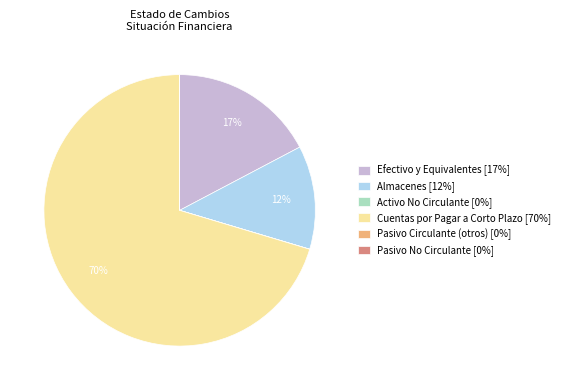

Do Efectivo y Equivalentes [17%] and Cuentas por Pagar a Corto Plazo [70%] together represent more than half of the pie?

Yes